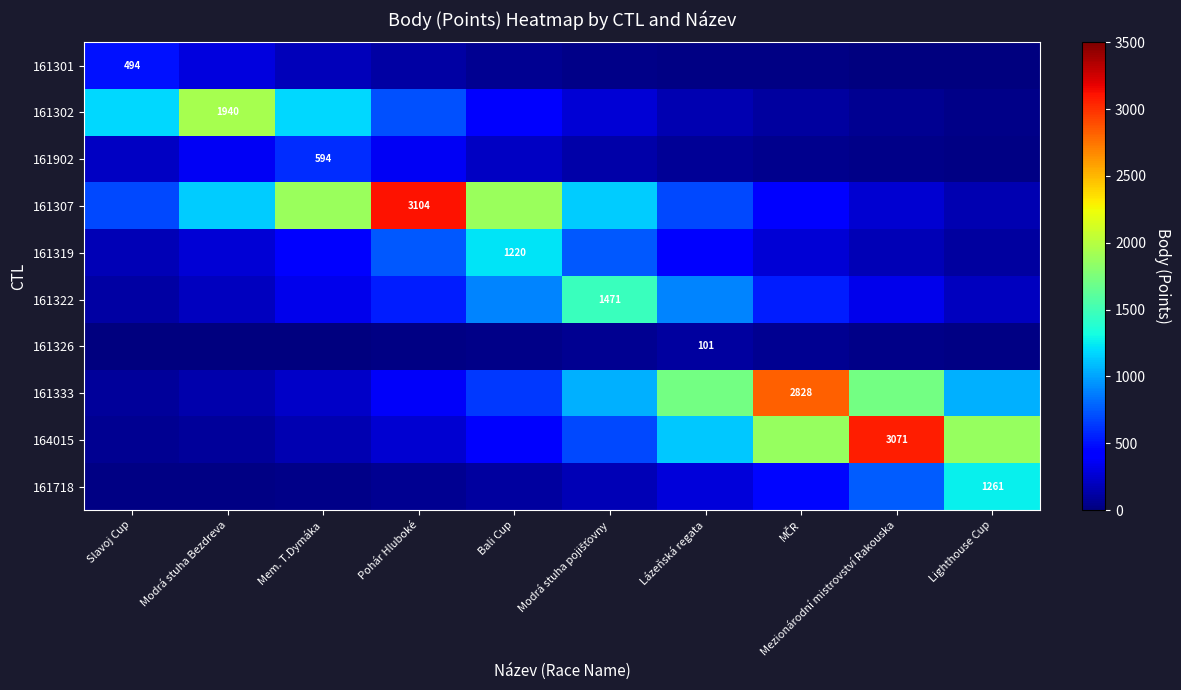

How many values in the 164015 series exceed 685?

5